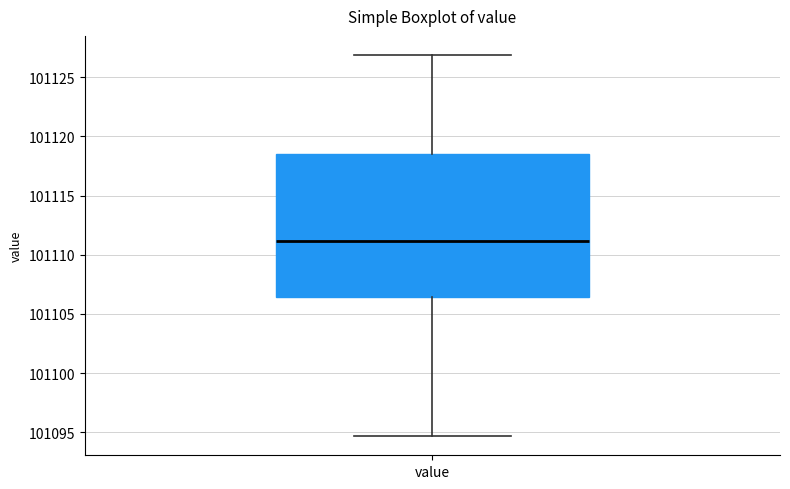

Read this box plot against the y-axis: the position of the median line, the range covered by the box, and the ends of both whiskers. The values are not printed on the chart, so give them approximately, as read against the axis.

median 101111.0, box 101106.5 to 101118.5, whiskers 101094.5 to 101127.0